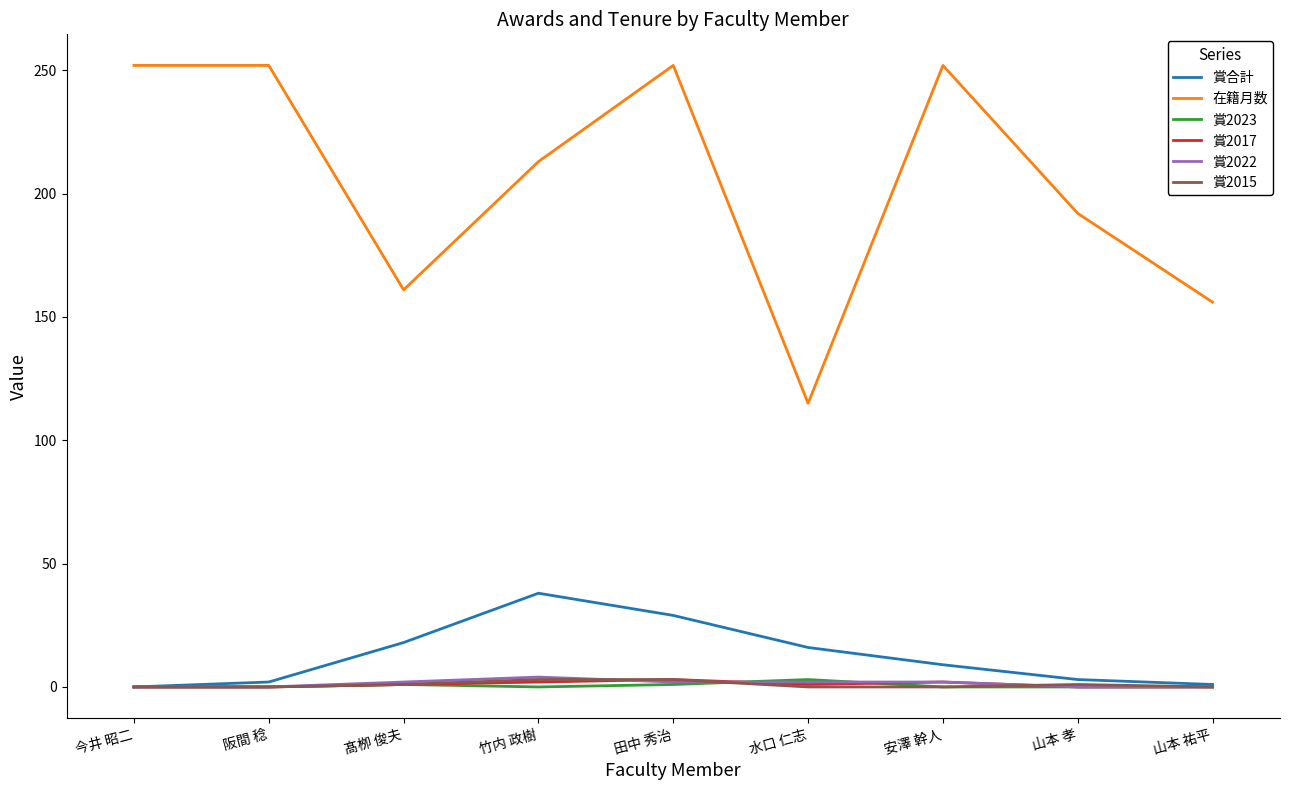

True or false: 賞合計 has more than 2 interior local peaks.

False